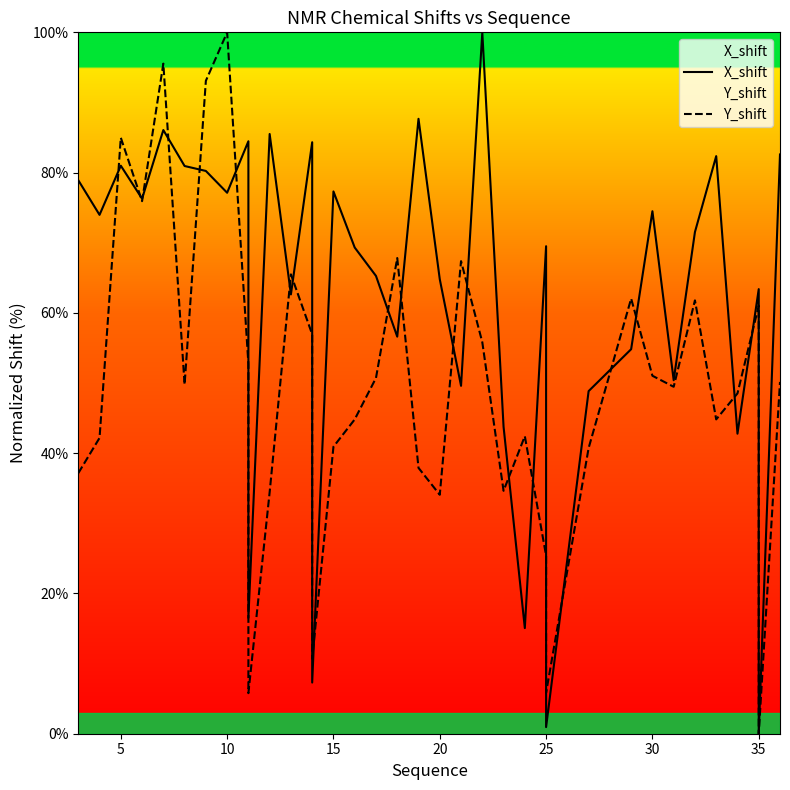

How many lines are shown in the chart?

2